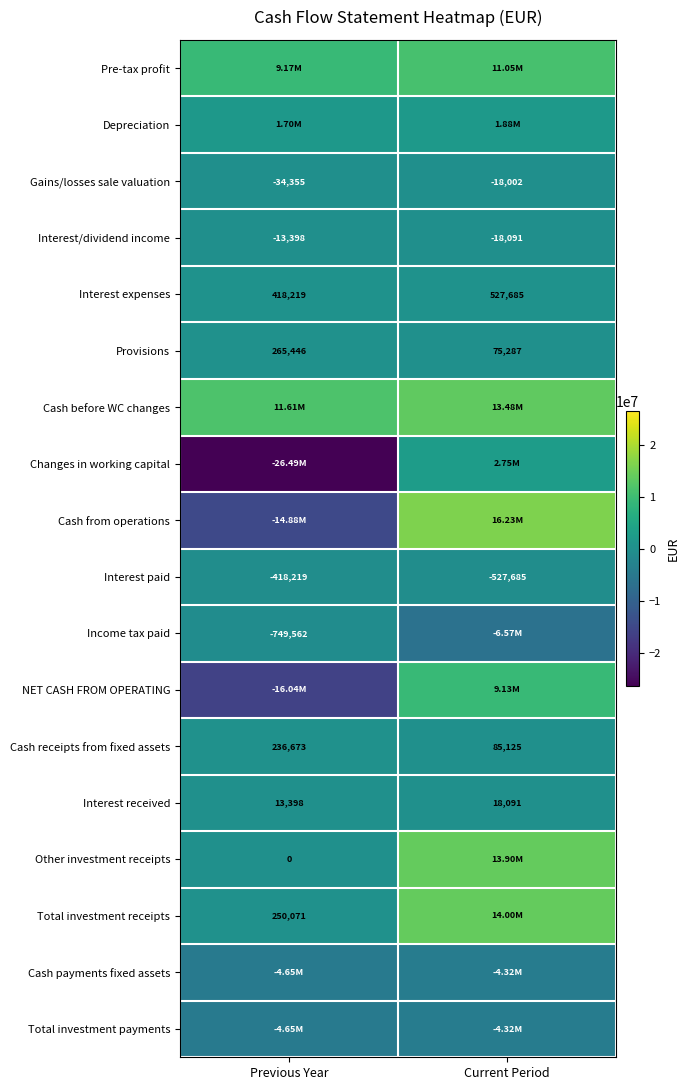

Rank the categories by Interest paid value from highest to lowest.

Previous Year, Current Period